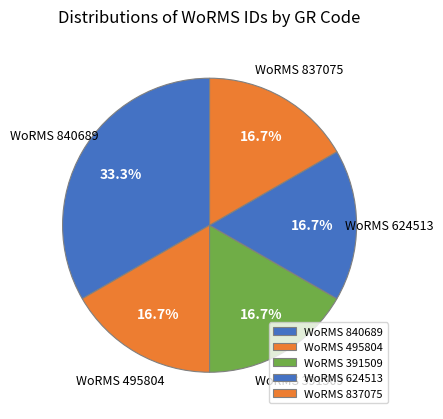

Is WoRMS 495804 the majority of the pie?

No